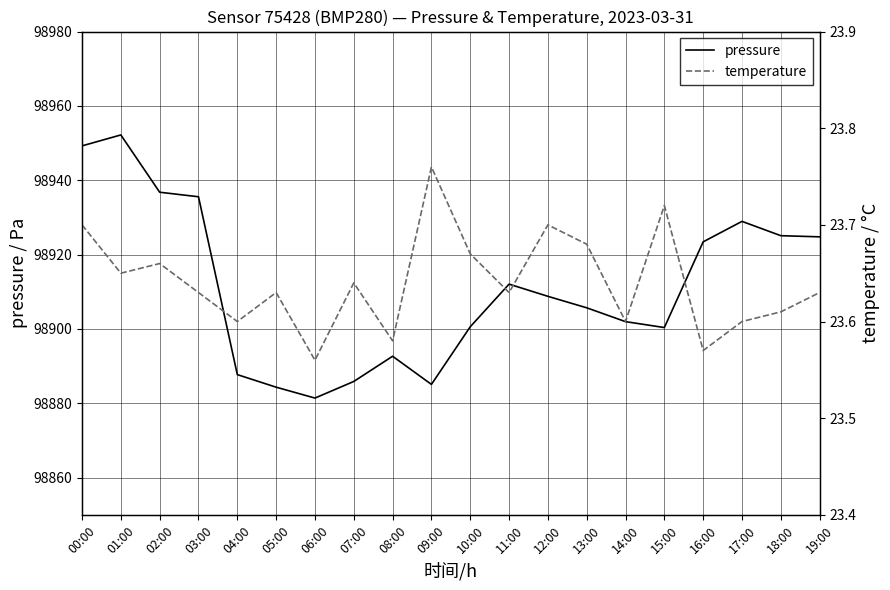

Where is pressure nearest to the value 98916?

11:00